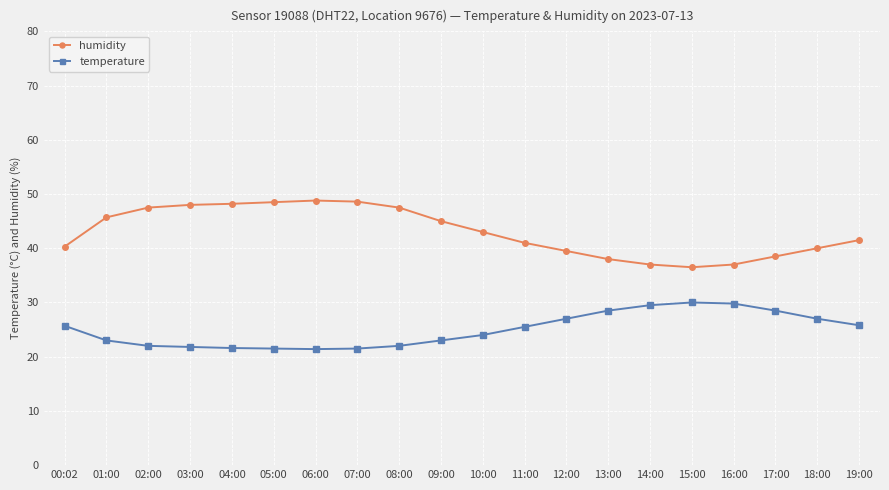

What is the average value of the humidity series?

43.0